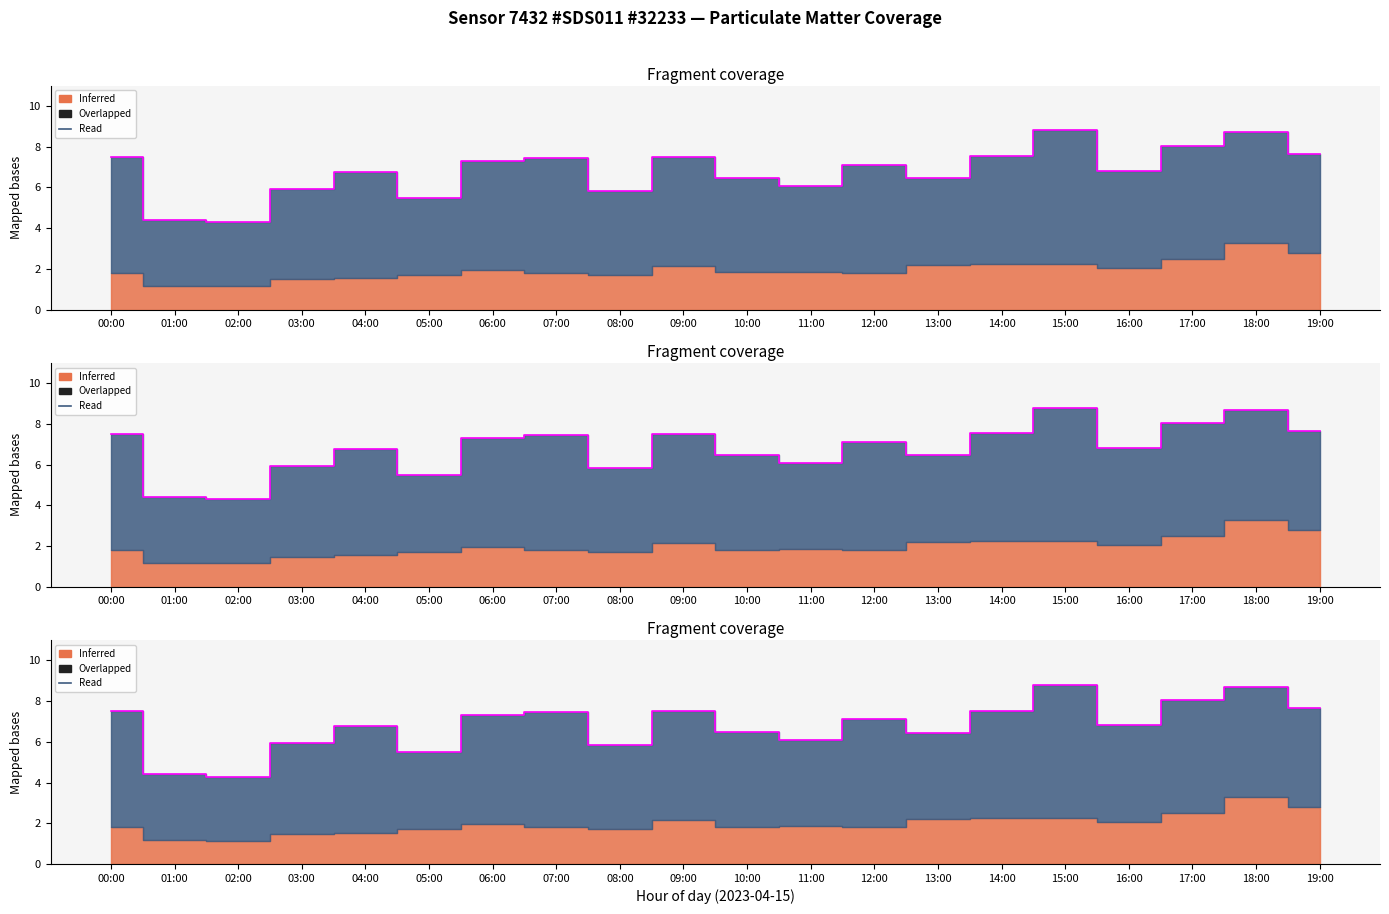

True or false: the data shows 8.7 at 18:00.

True